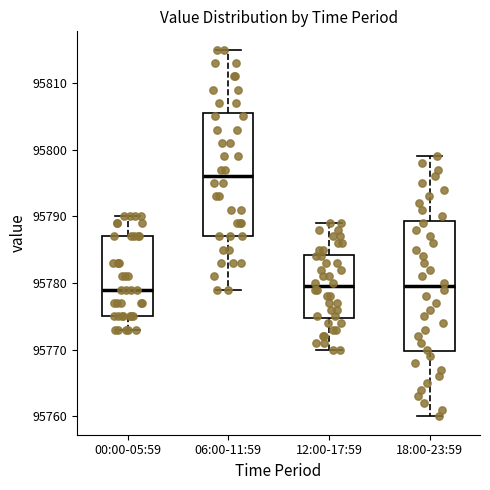

Where does the median line of the box for 18:00-23:59 sit on the y-axis? The values are not printed on the chart, so give them approximately, as read against the axis.

95780